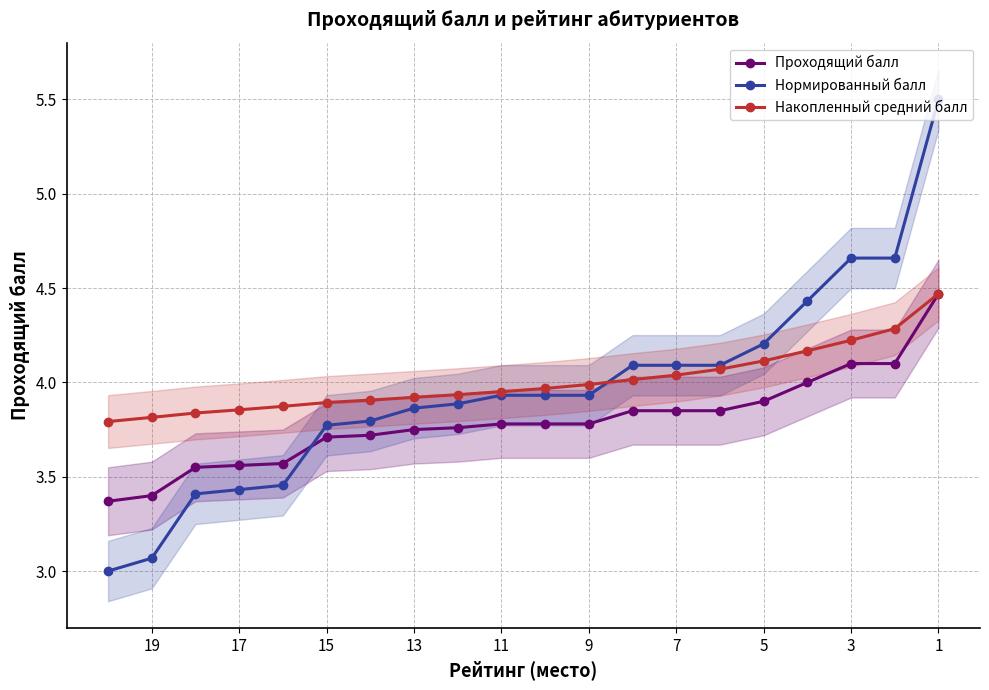

Rank the series by their average value, from highest to lowest.

Накопленный средний балл, Нормированный балл, Проходящий балл